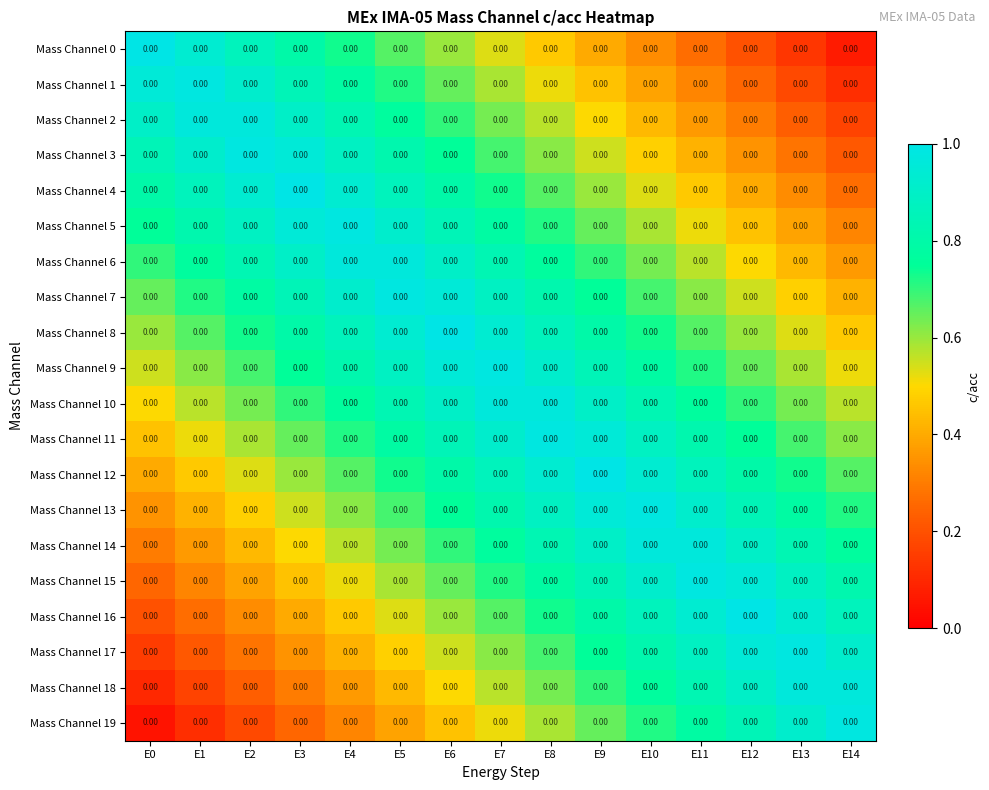

Rank the categories by Mass Channel 17 value from highest to lowest.

E13, E12, E14, E11, E10, E9, E8, E7, E6, E5, E4, E3, E2, E1, E0